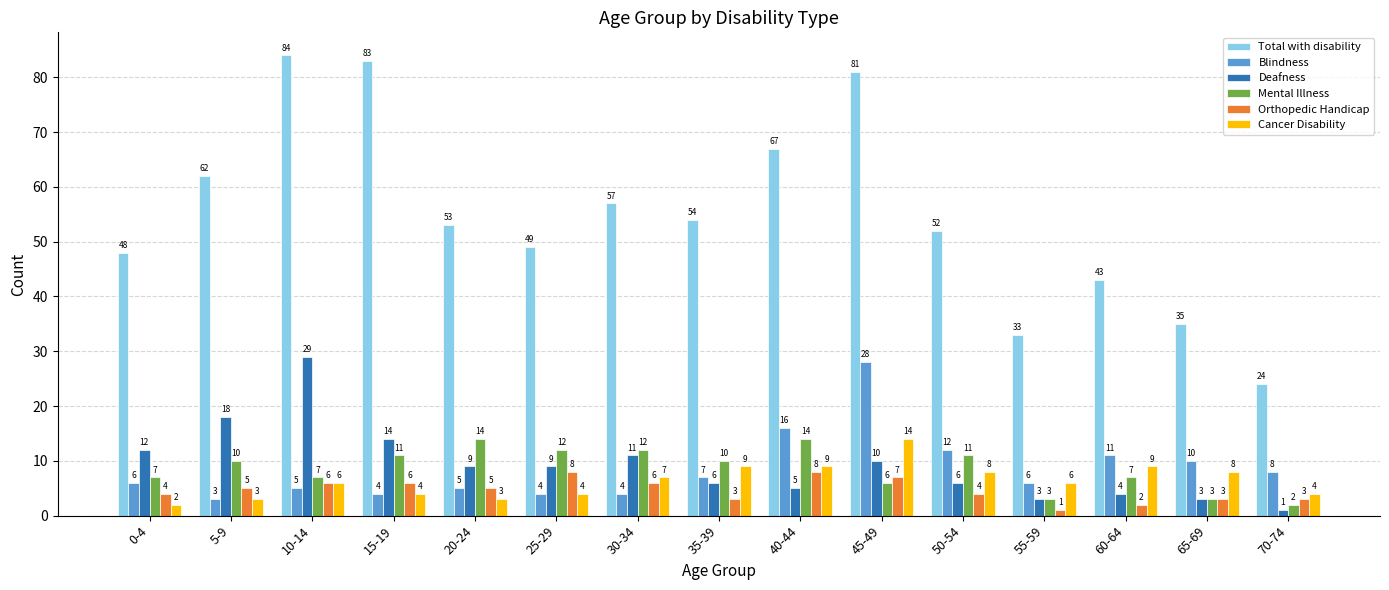

How many data points in Deafness are less than 9?

7